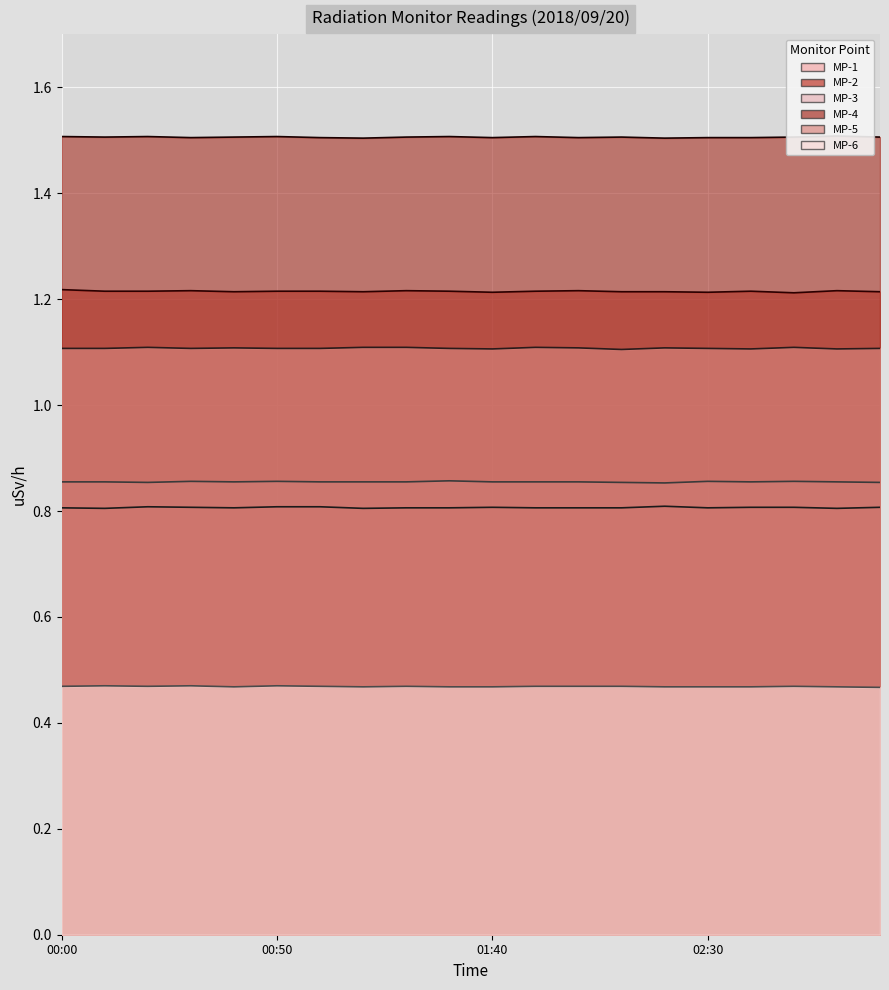

What are all the series names shown in the legend?

MP-1, MP-2, MP-3, MP-4, MP-5, MP-6